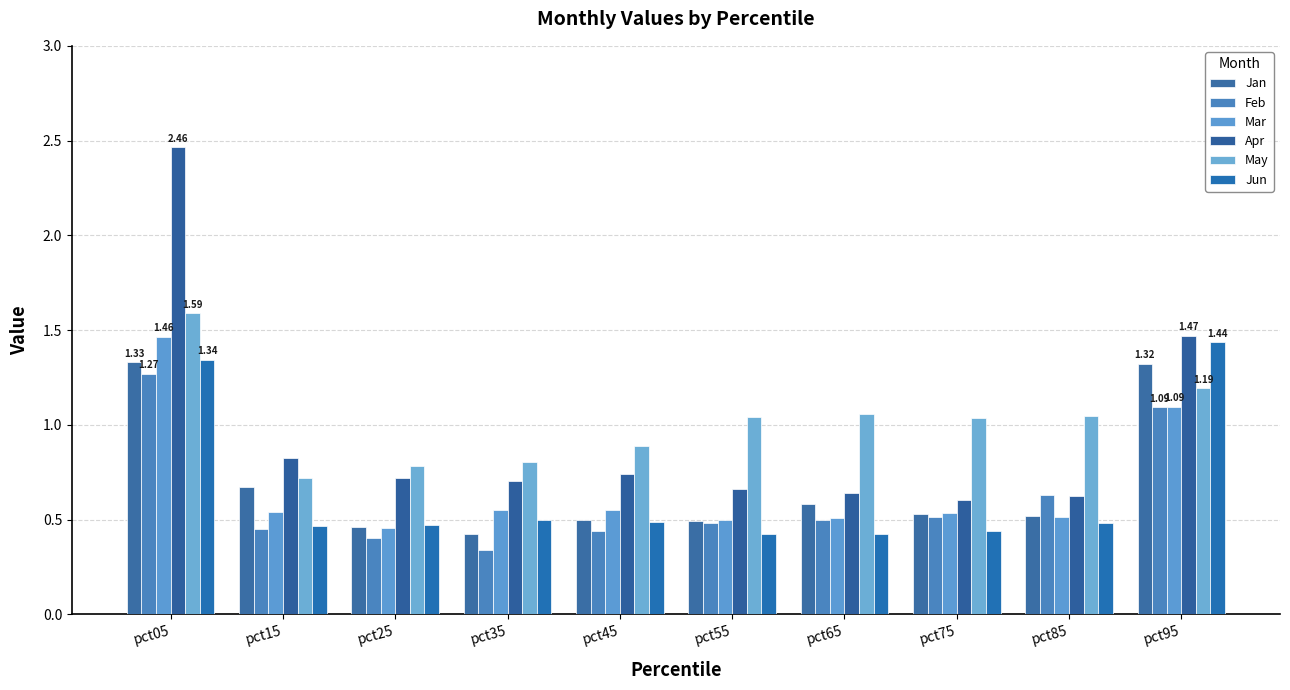

At which category is the sum across all series the highest?

pct05